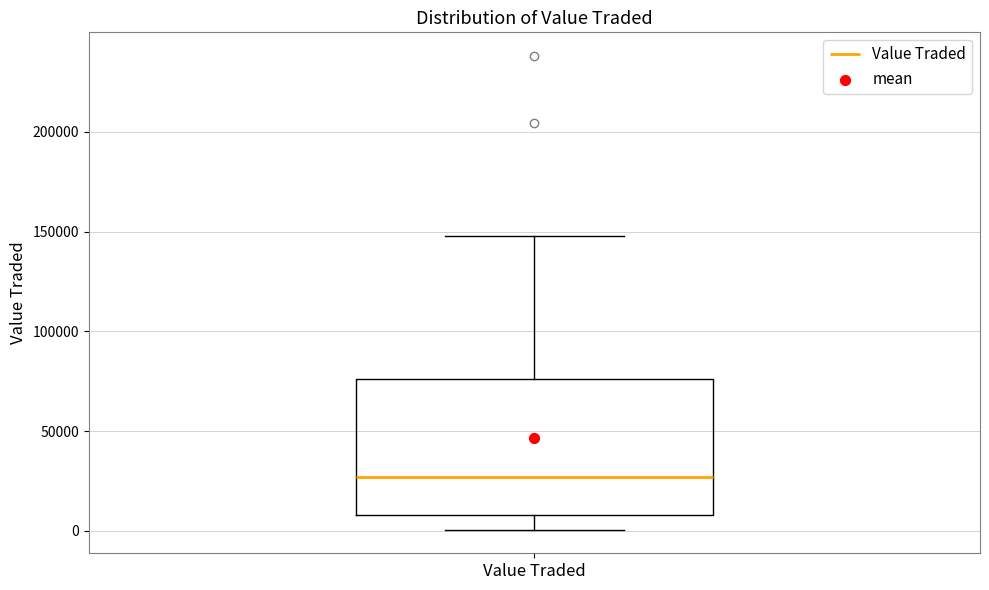

Read this box plot against the y-axis: the position of the median line, the range covered by the box, and the ends of both whiskers. The values are not printed on the chart, so give them approximately, as read against the axis.

median 25000, box 10000 to 75000, whiskers 0 to 150000